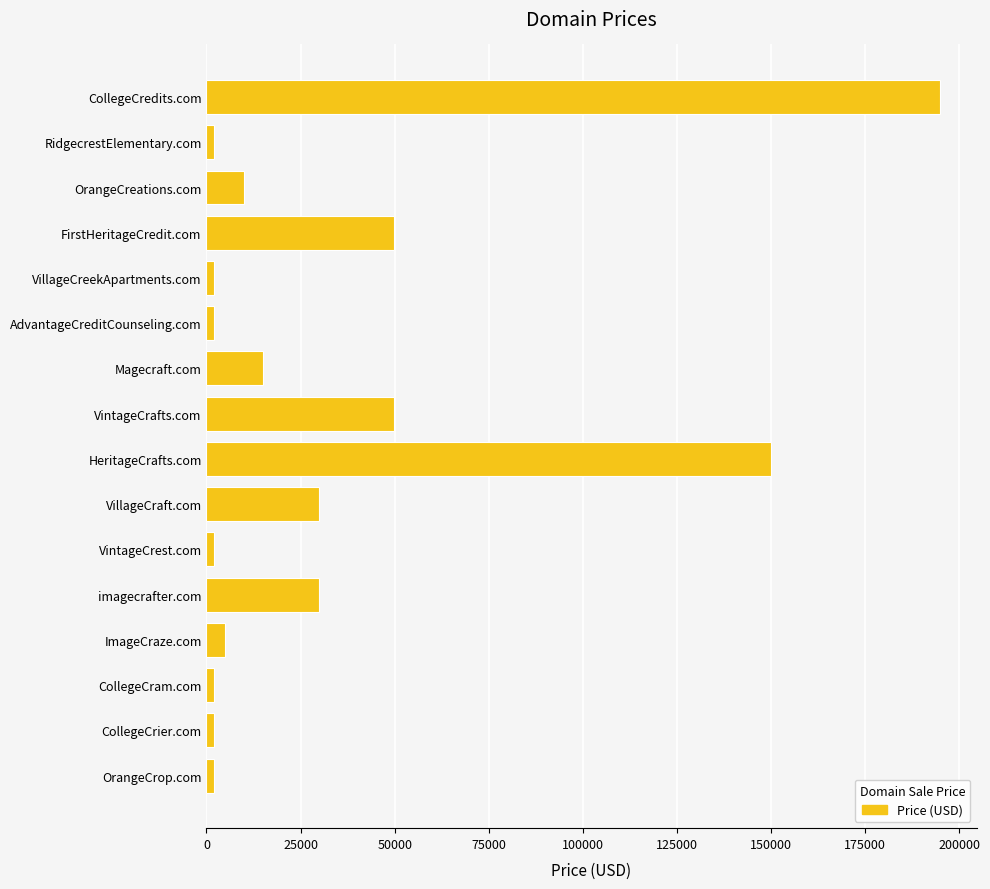

What is the change in value from Magecraft.com to VintageCrafts.com?

+35000